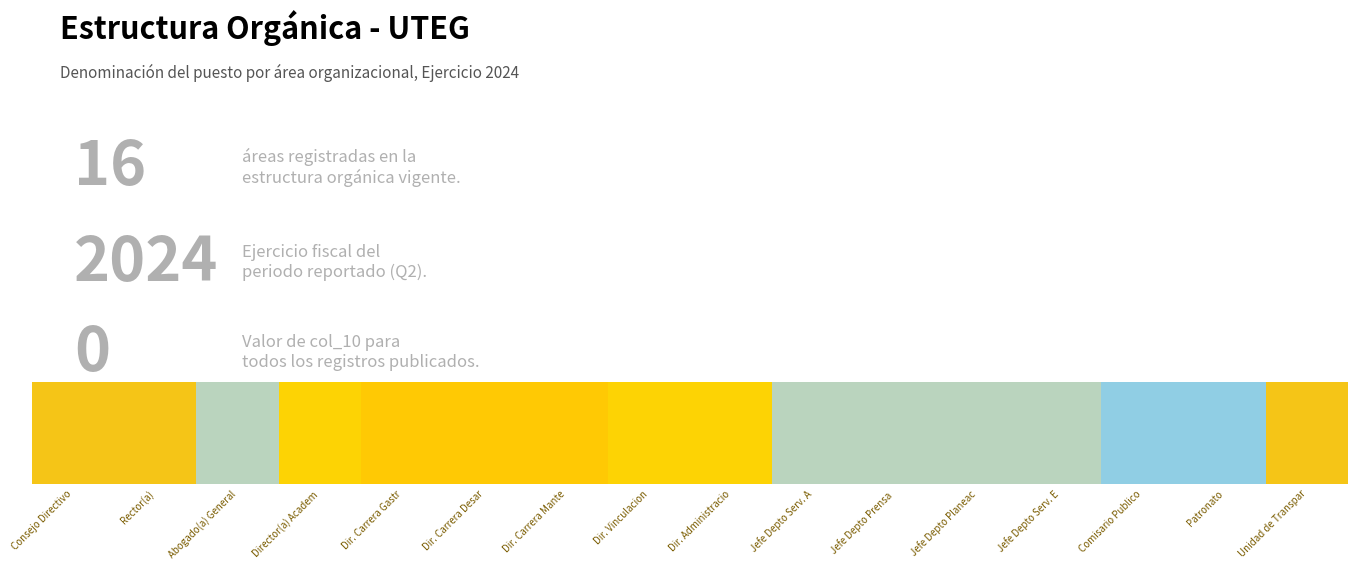

Which label corresponds to the smallest value in the chart?

Comisario Publico